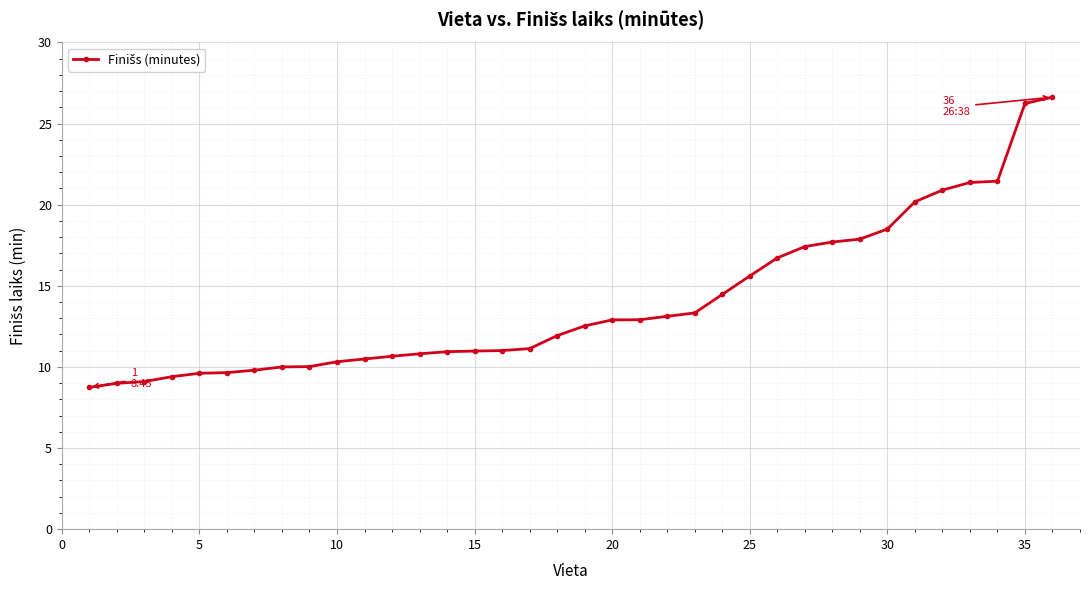

What is the minimum value shown in the chart?

8.7